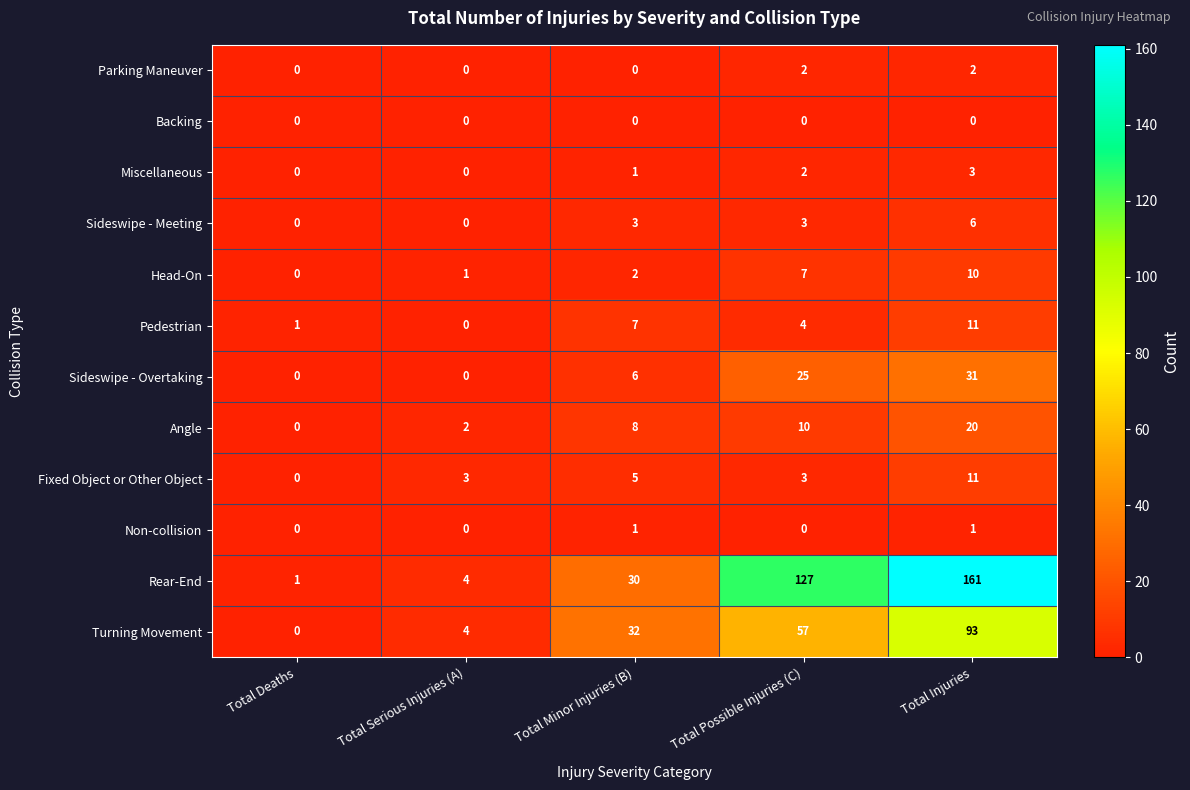

Count the Miscellaneous values in the range 0 to 2.

4